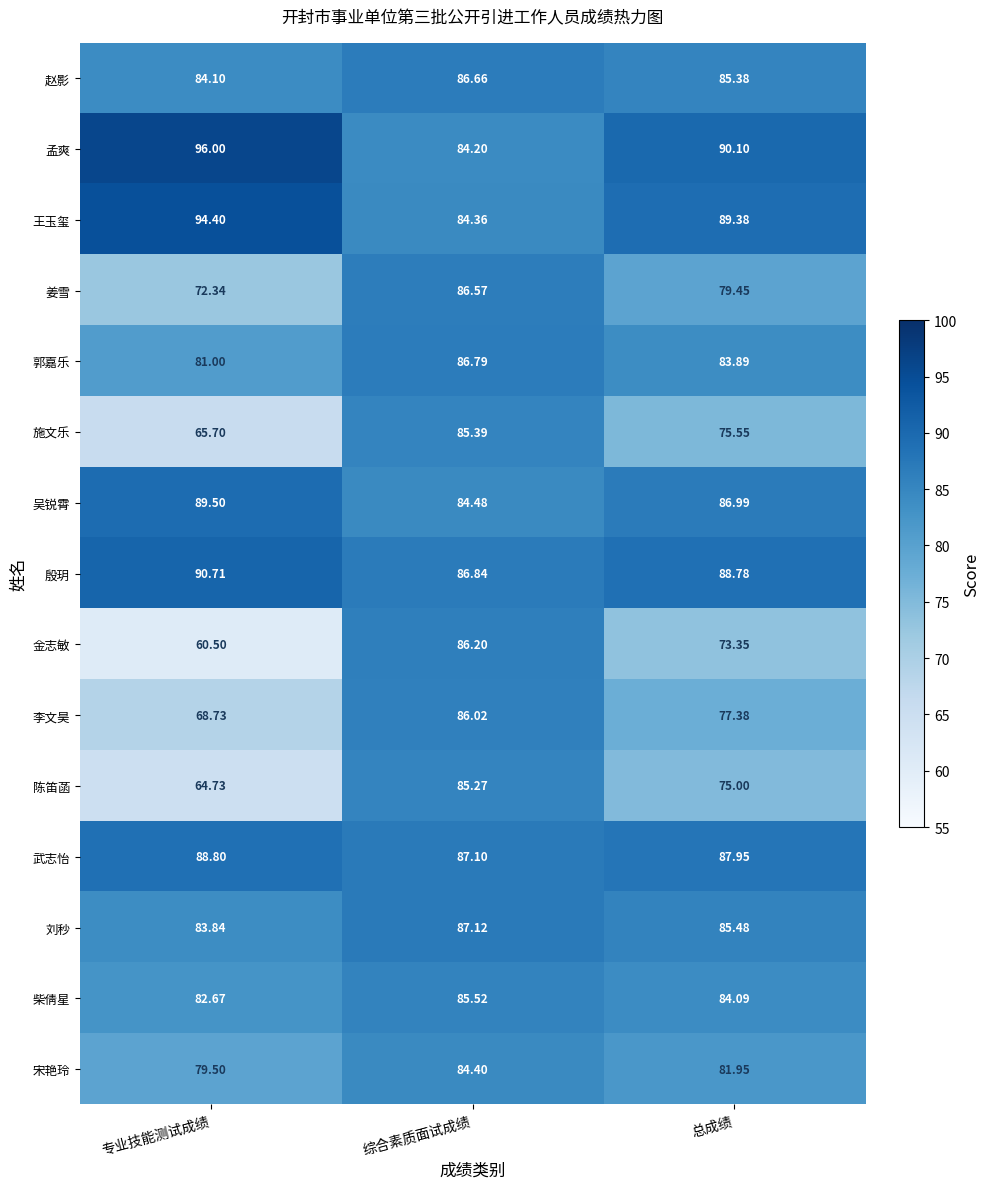

List the labels in order of 陈笛菡 value, smallest first.

专业技能测试成绩, 总成绩, 综合素质面试成绩